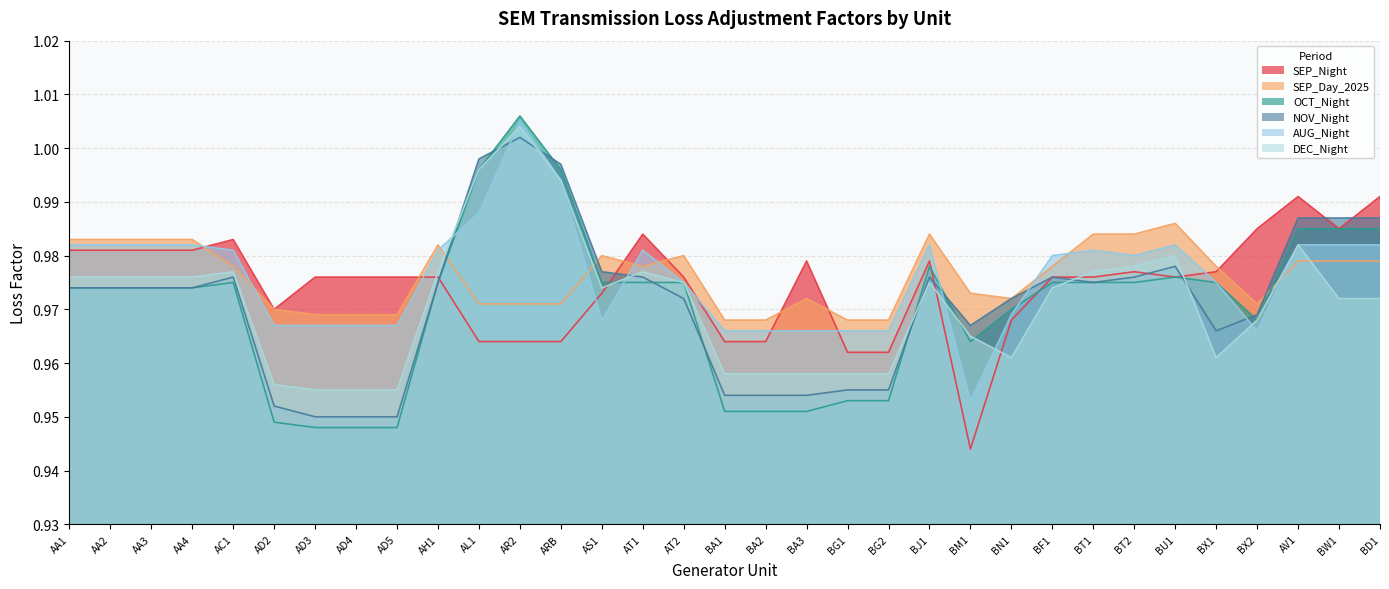

What is the average value of the NOV_Night series?

1.0